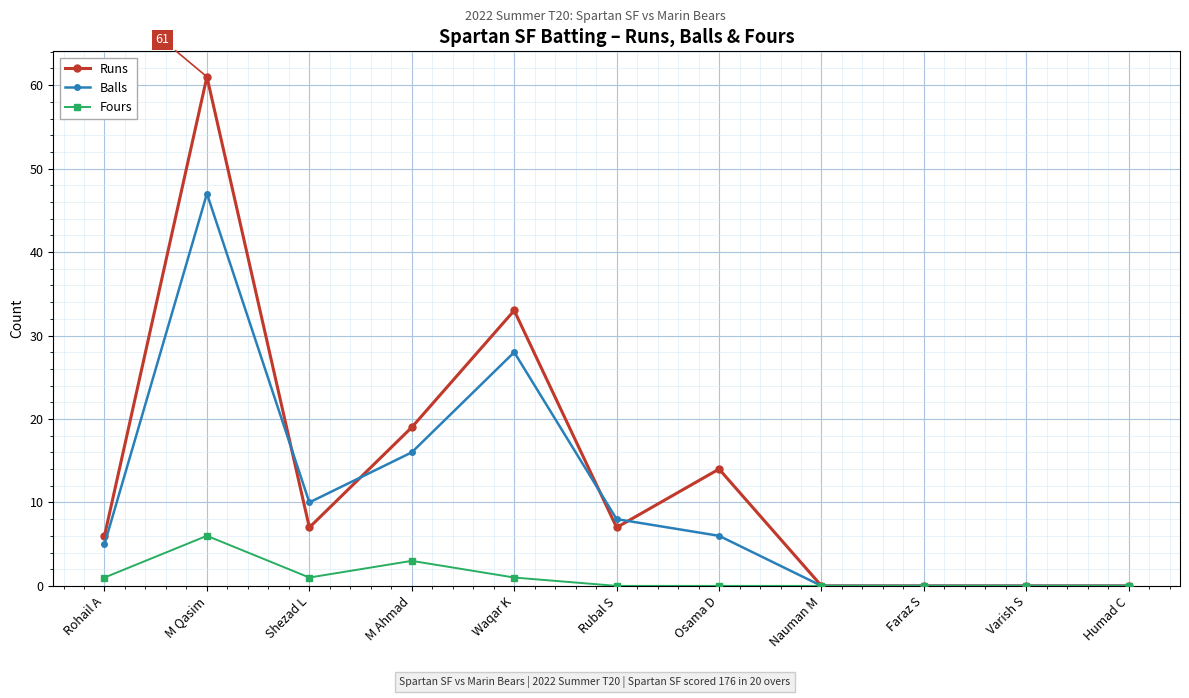

What value does the Runs series have at Rubal S, to the nearest 10?

10